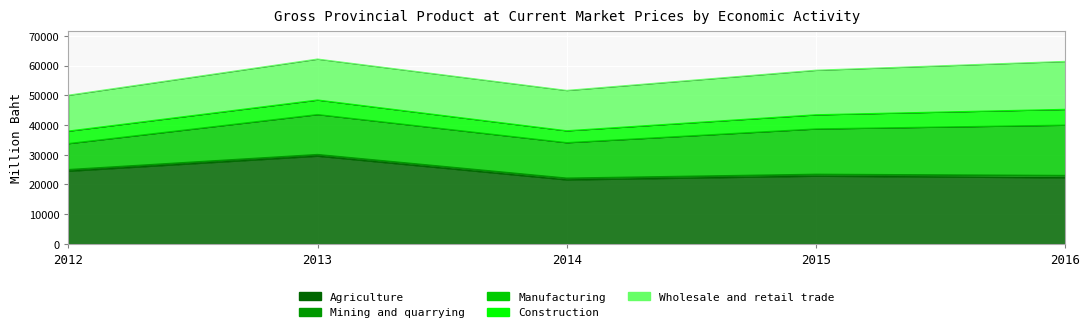

The value of Mining and quarrying at 2012 is 545. True or false?

True